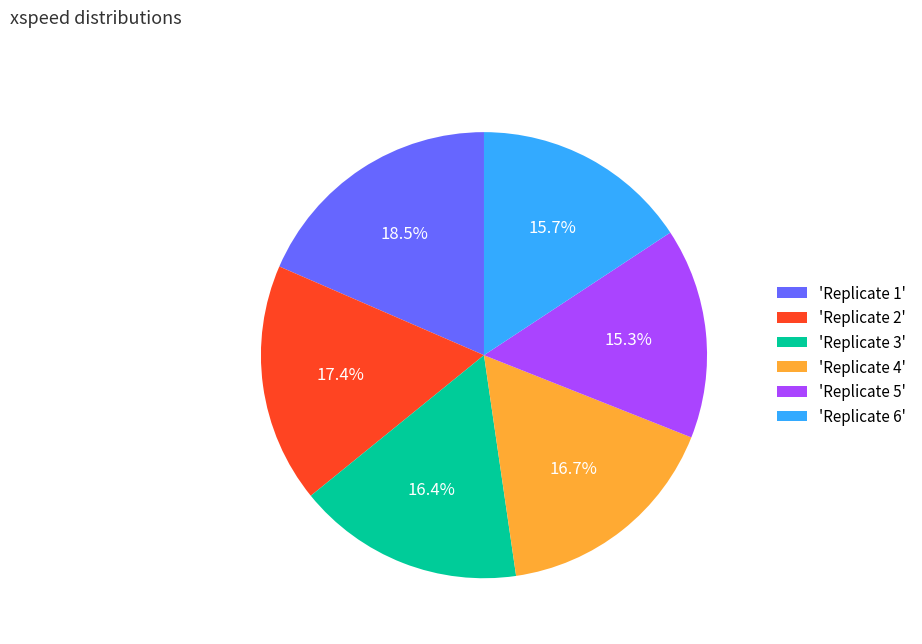

What is the ratio of the value at 'Replicate 4' to the value at 'Replicate 2'?

1.0